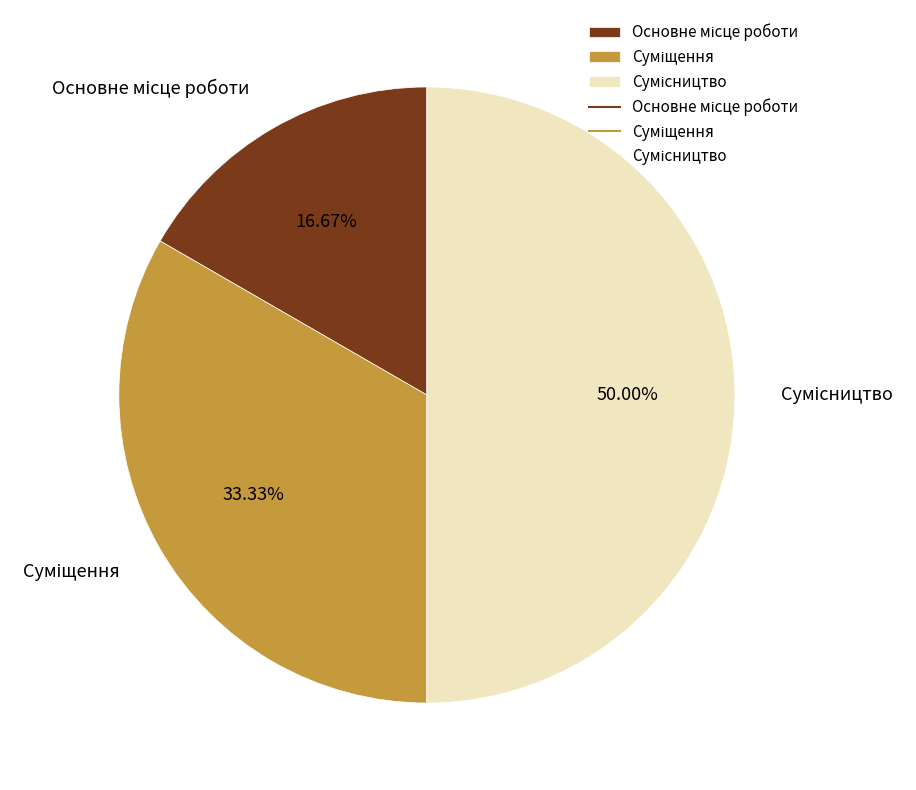

Rank the categories by value from highest to lowest.

Сумісництво, Суміщення, Основне місце роботи